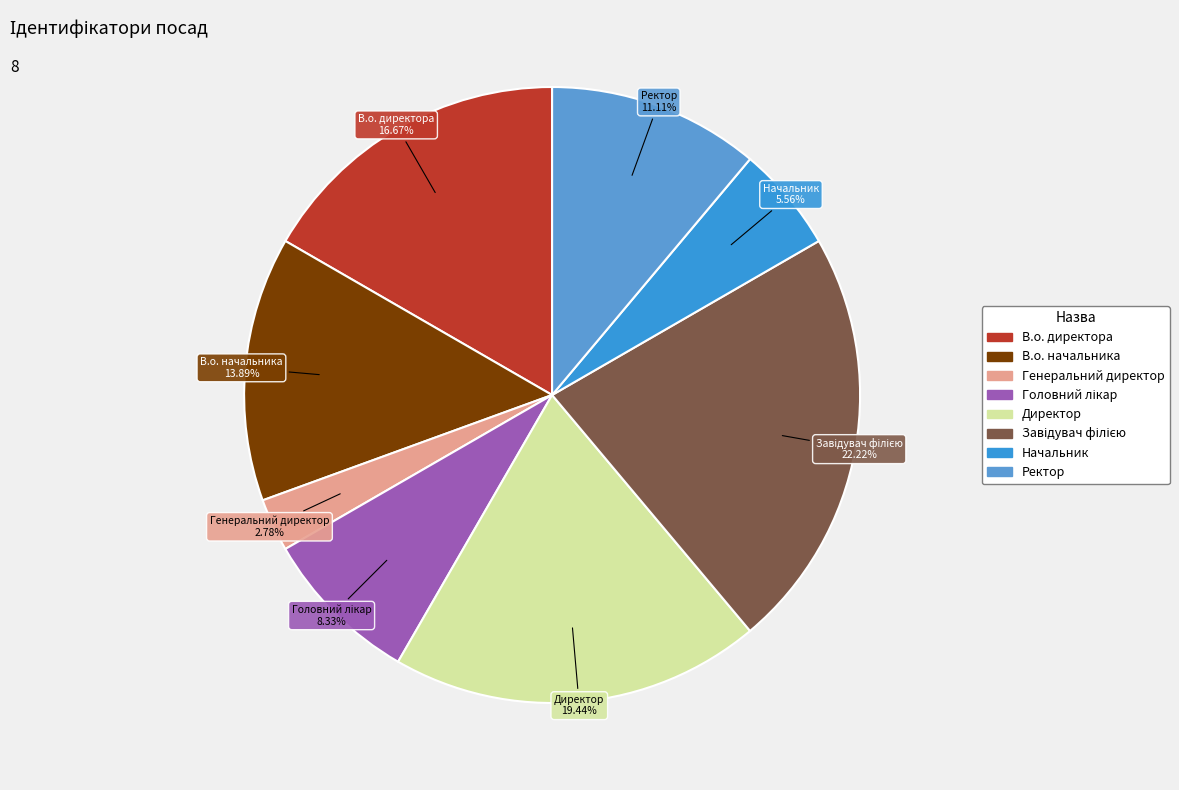

Count the number of slices in the pie.

8